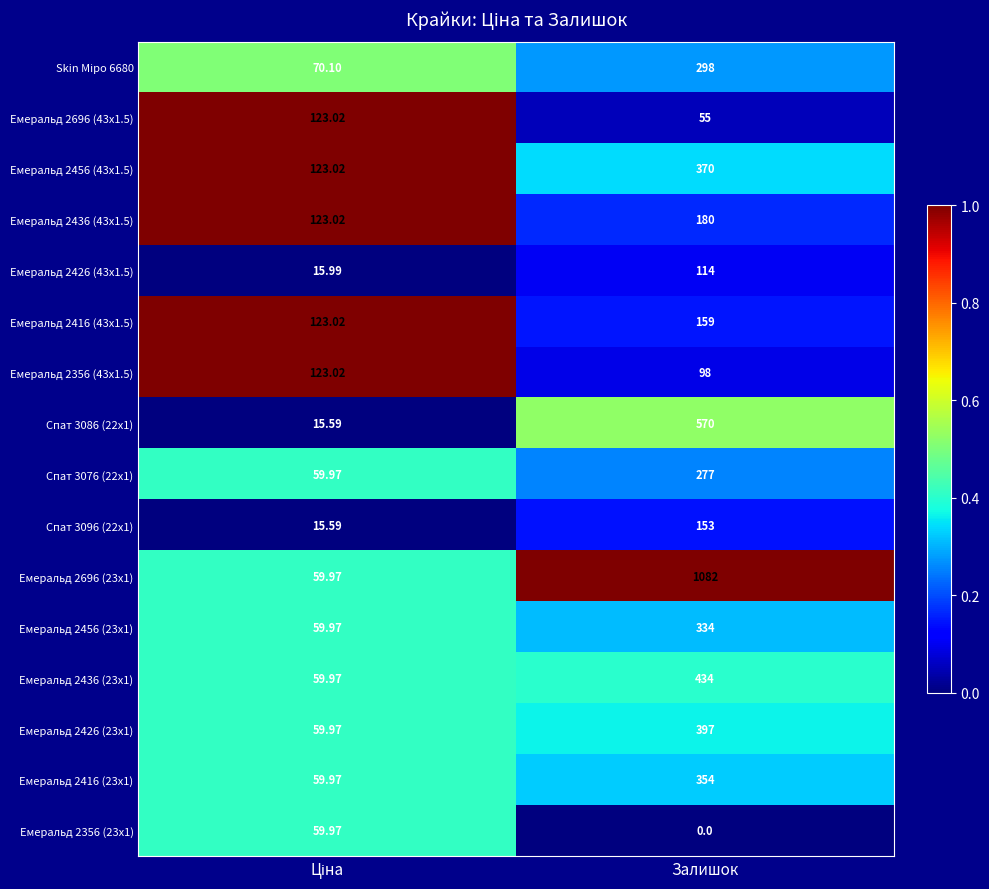

At which category does the chart reach its peak across all series?

Залишок